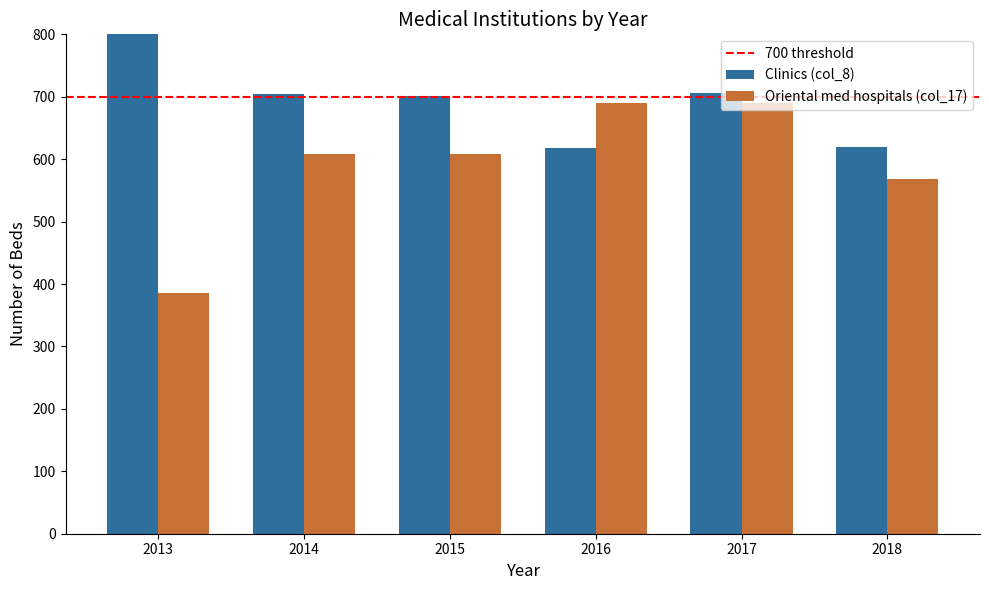

How many bars are there in each group?

2